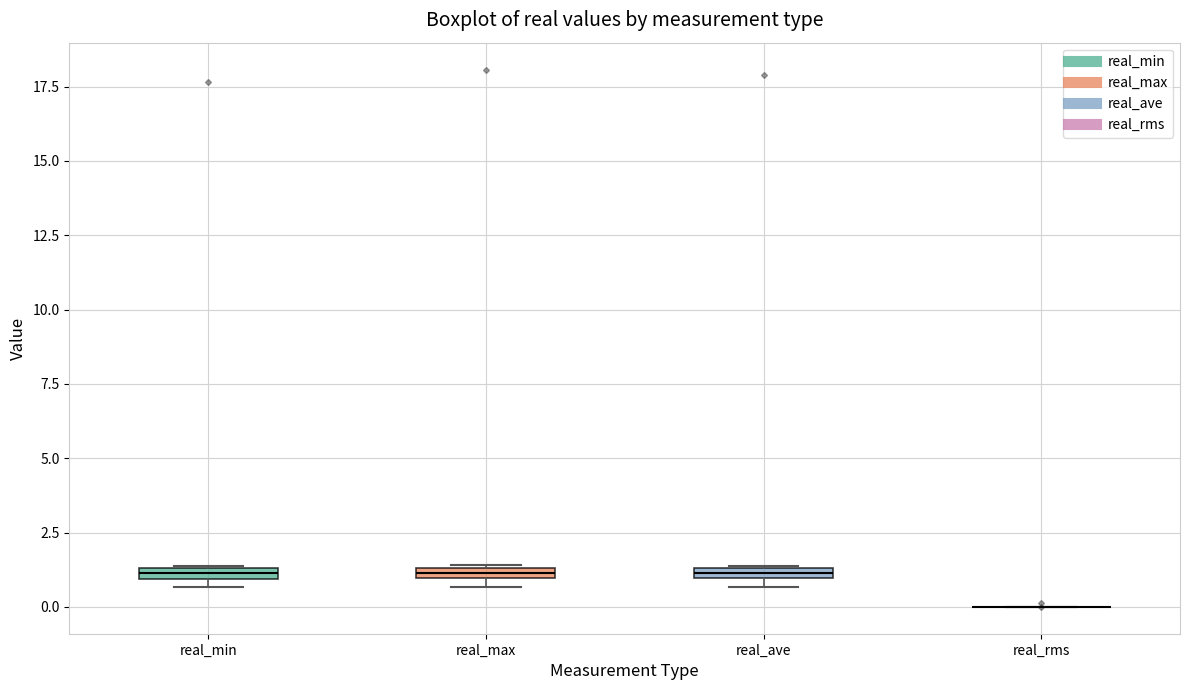

Where is the upper edge of the box for real_ave on the y-axis? The values are not printed on the chart, so give them approximately, as read against the axis.

1.5